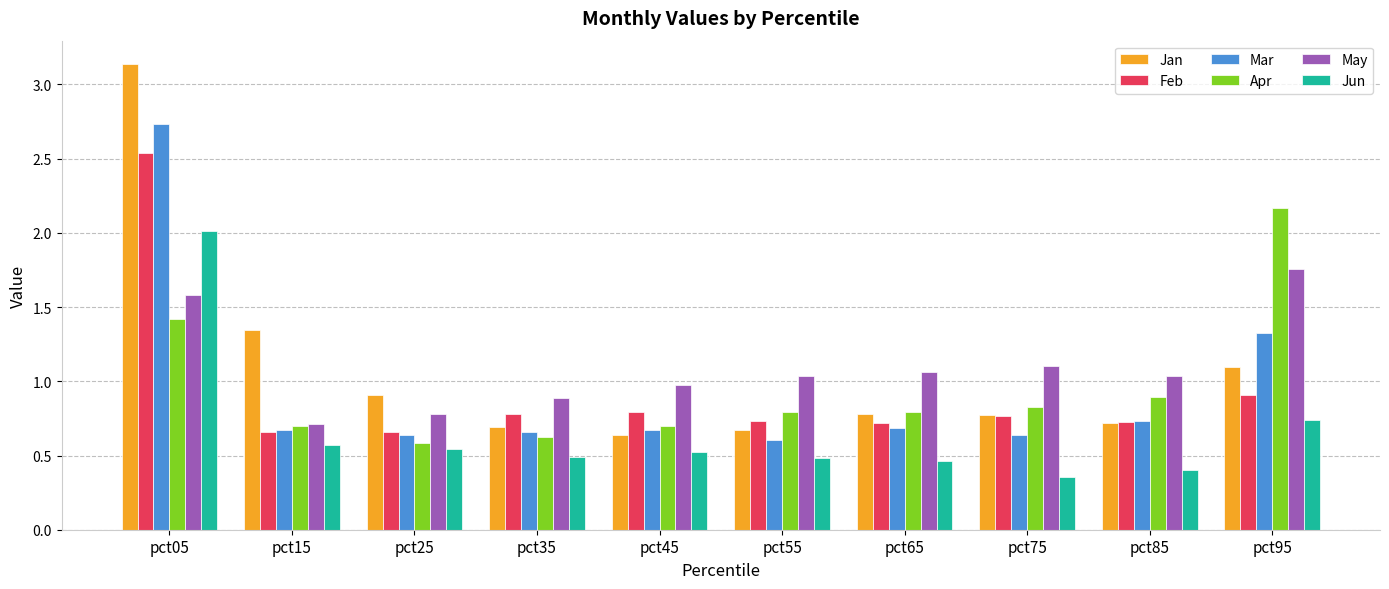

What are all the series names shown in the legend?

Jan, Feb, Mar, Apr, May, Jun